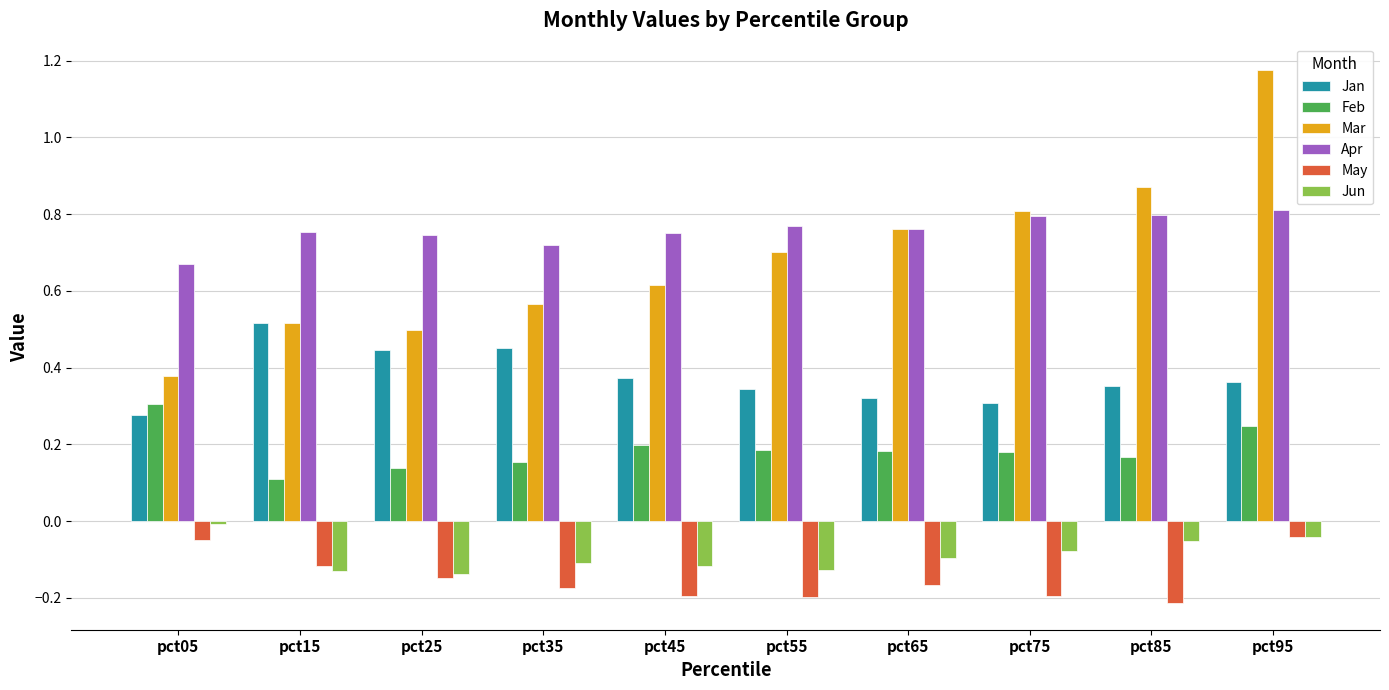

Which series has the widest spread of values?

Mar